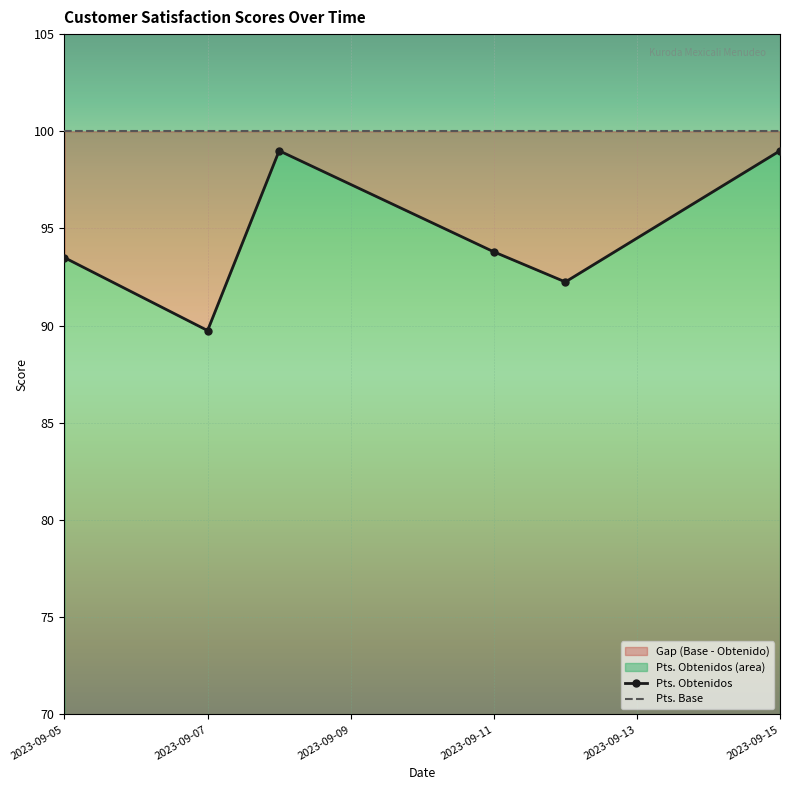

At how many categories does at least one series exceed 93?

6